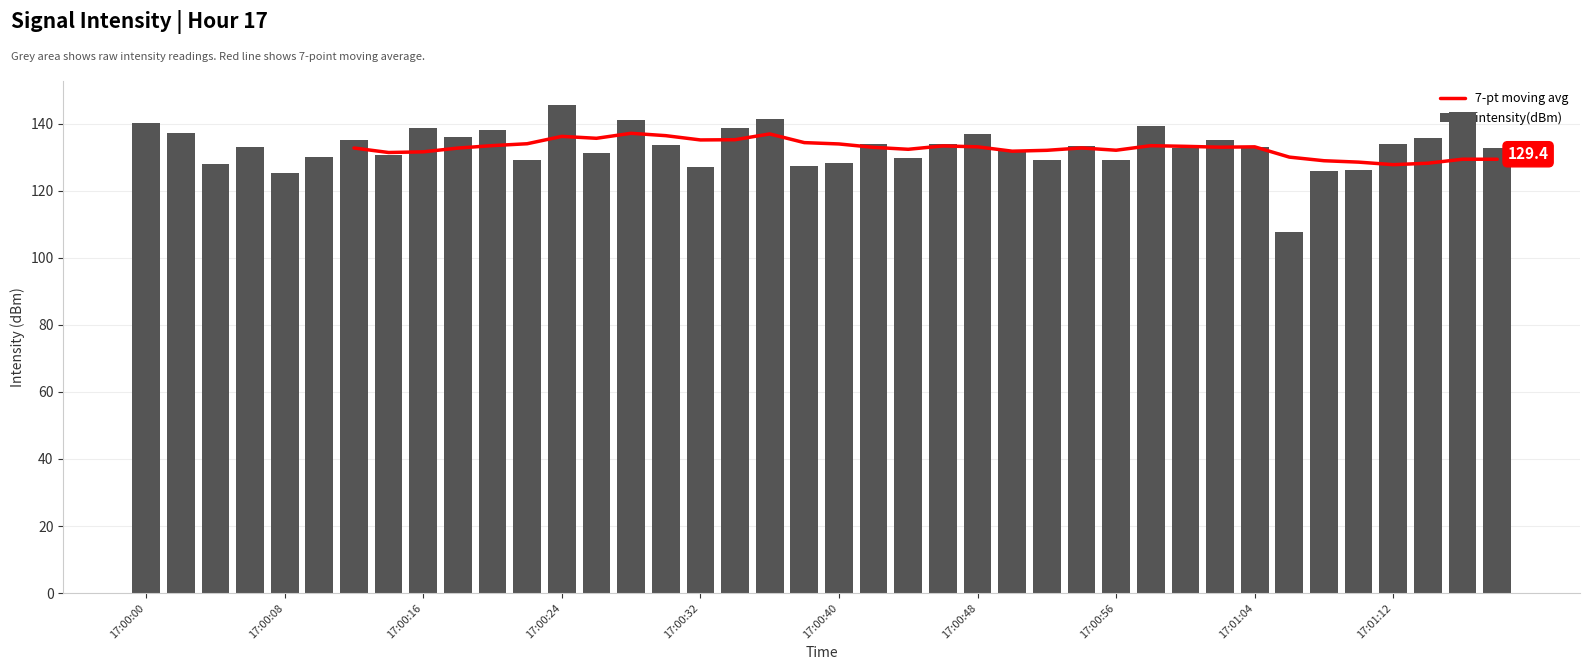

What is the average value of the intensity(dBm) series?

133.0